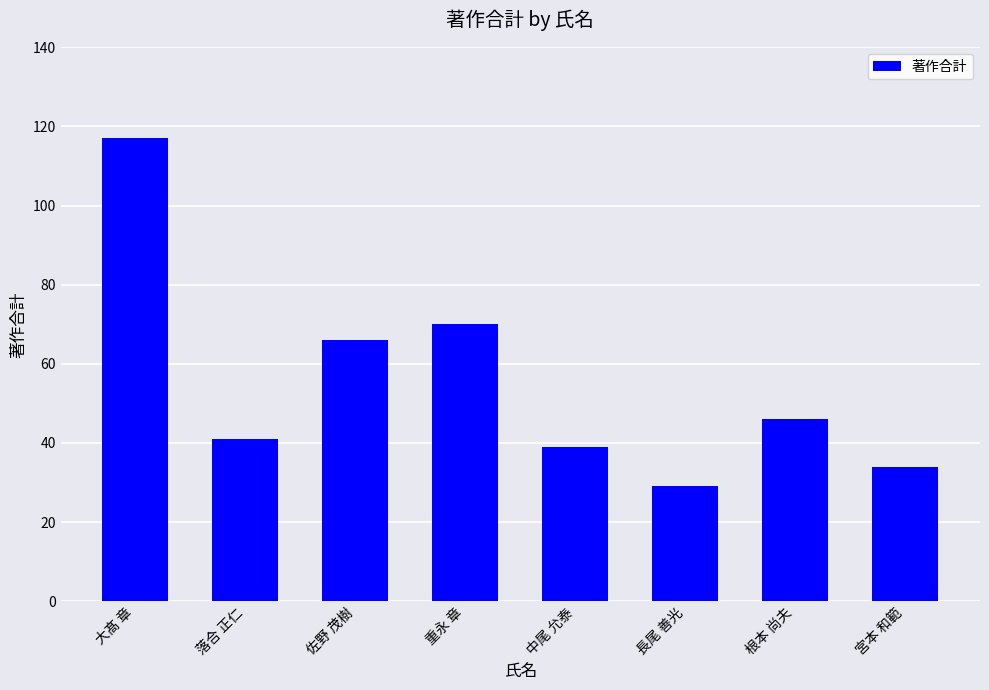

Which category has the lowest value across all series?

長尾 善光